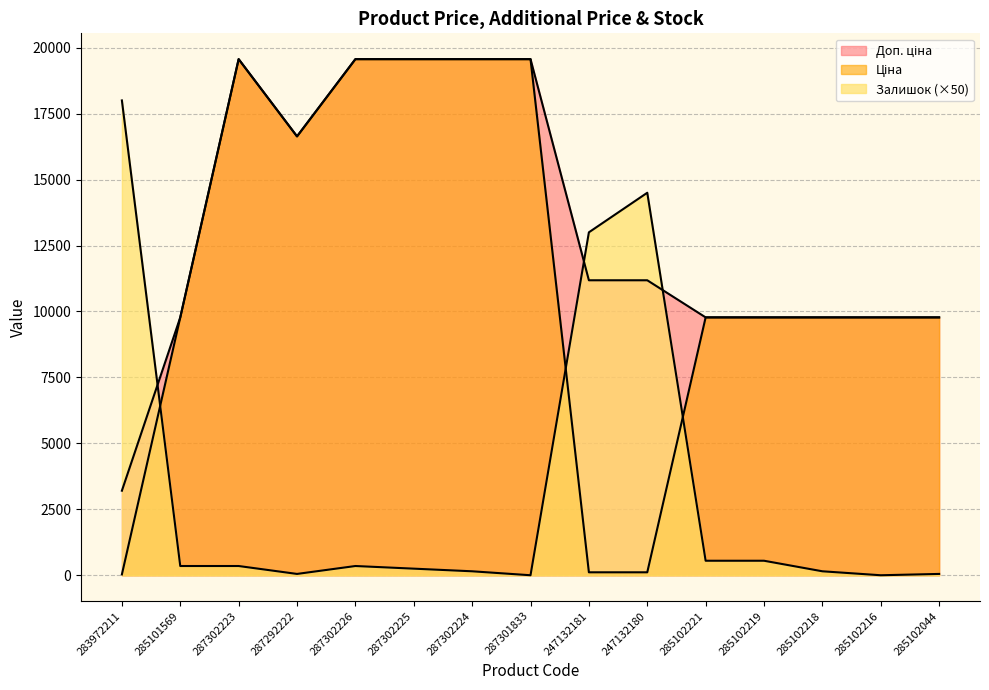

What are all the series names shown in the legend?

Ціна, Доп. ціна, Залишок